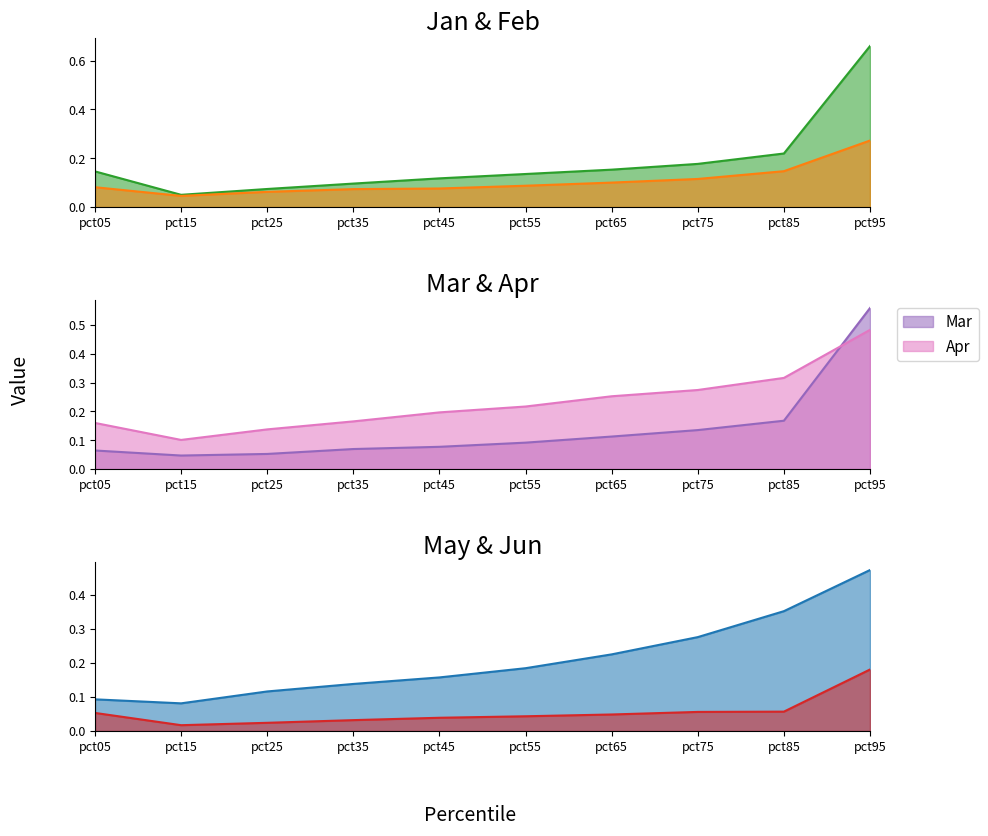

Where is Apr nearest to the value 0?

pct15